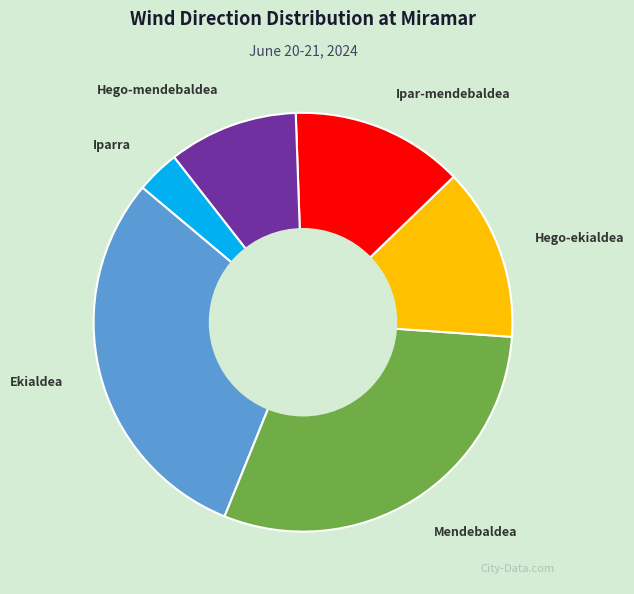

Between Ekialdea and Iparra, which is larger?

Ekialdea